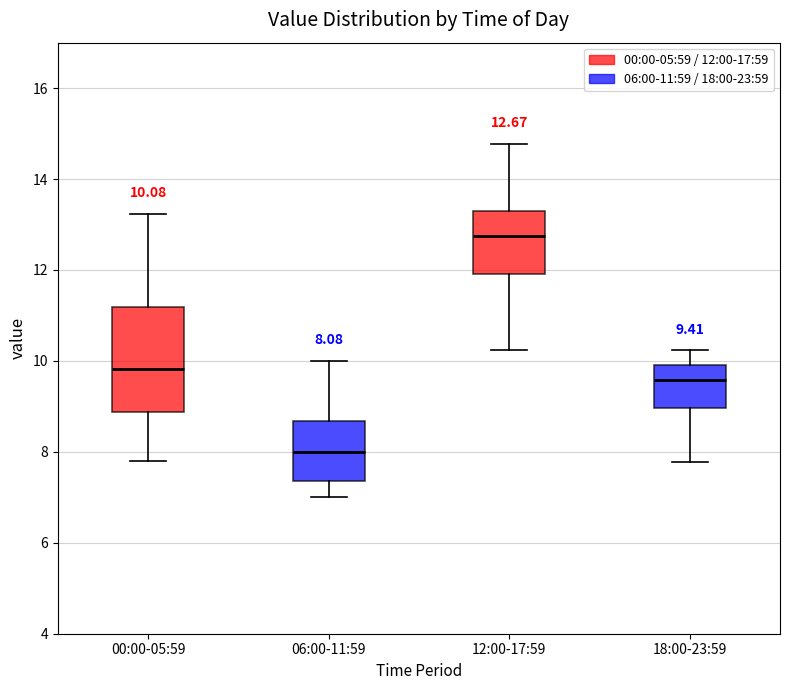

Which box has the highest median line?

12:00-17:59